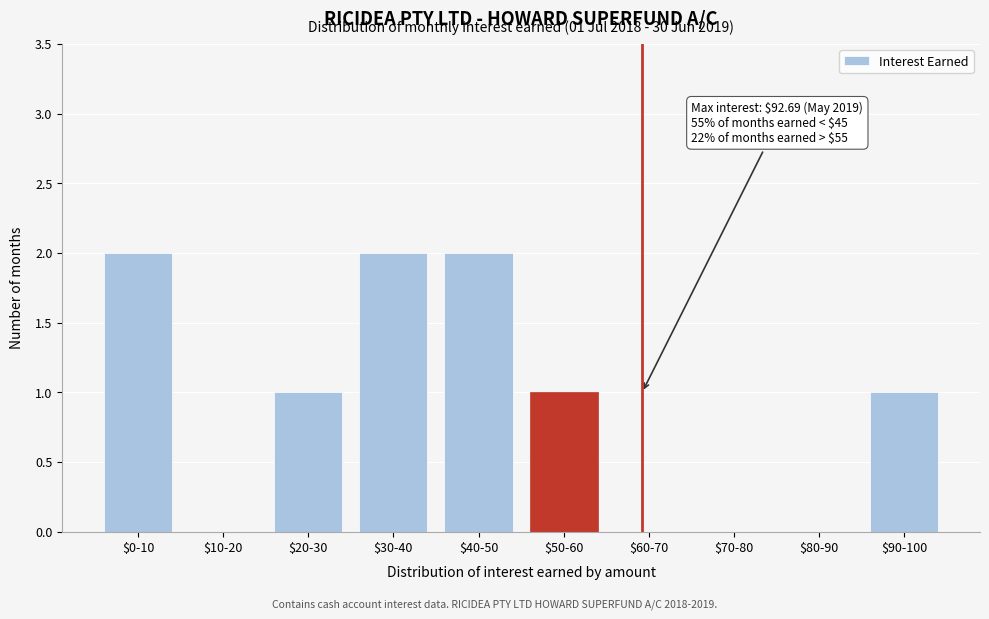

The chart shows a value of 1 at $70-80. True or false?

False